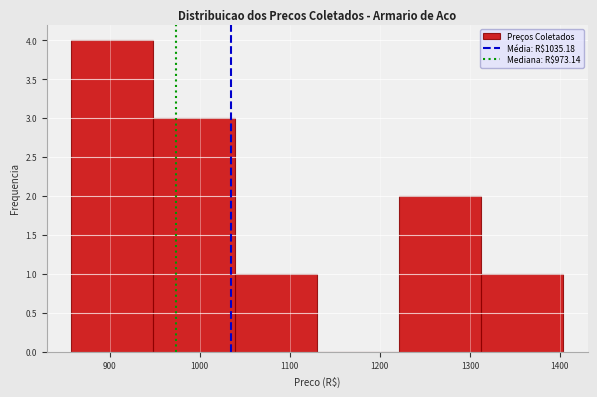

What is the height of the bar covering 860 to 950 on the x-axis? Neither the bar edges nor the heights are printed on the chart, so give them approximately, as read against the axes.

4